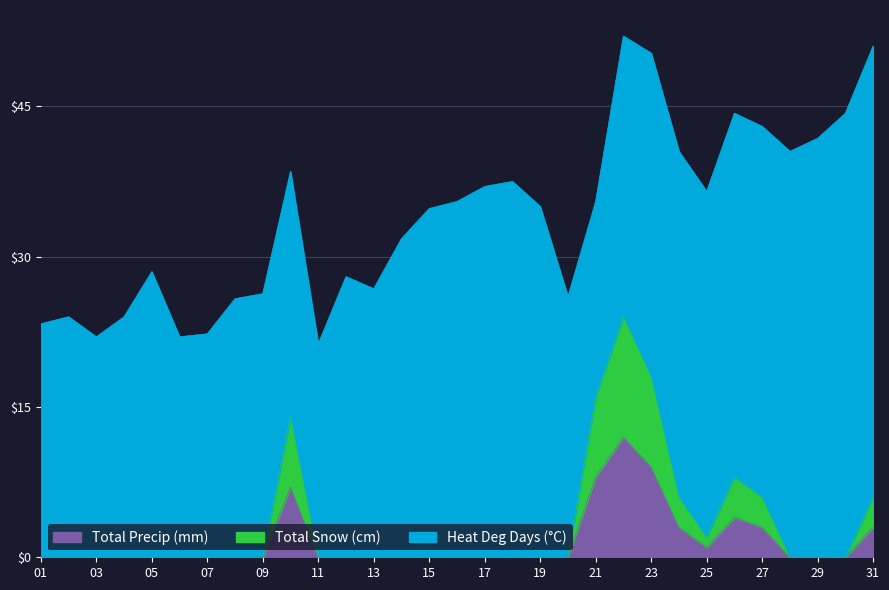

True or false: Total Snow (cm) has a value of 0 at 02.

True